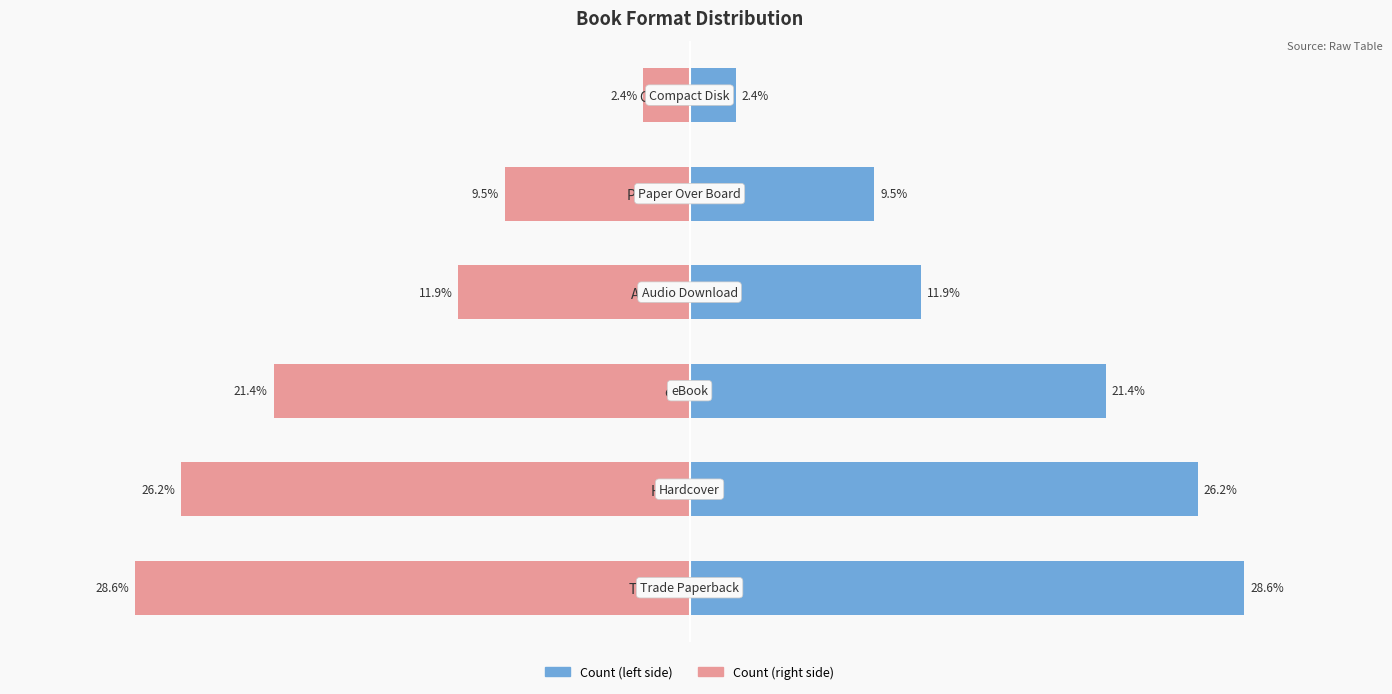

What is the sum of the Count (left) values at Compact Disk and Hardcover?

28.6